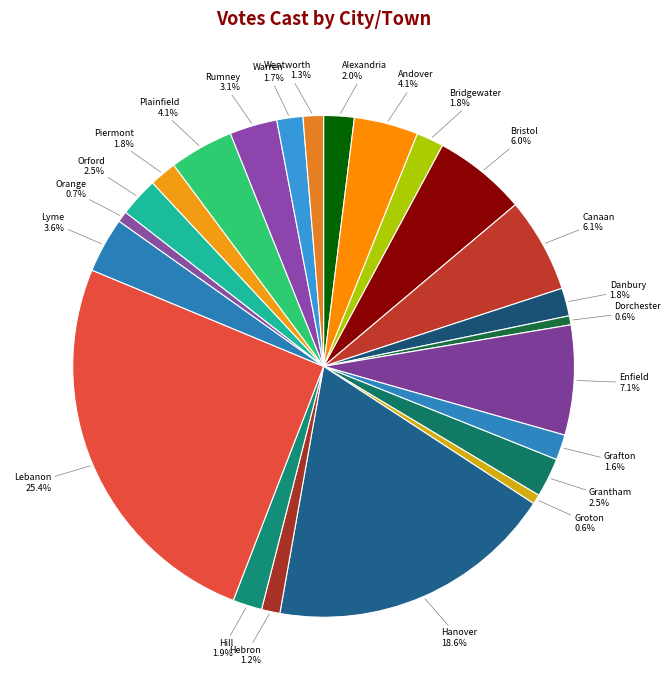

Is Danbury the majority of the pie?

No